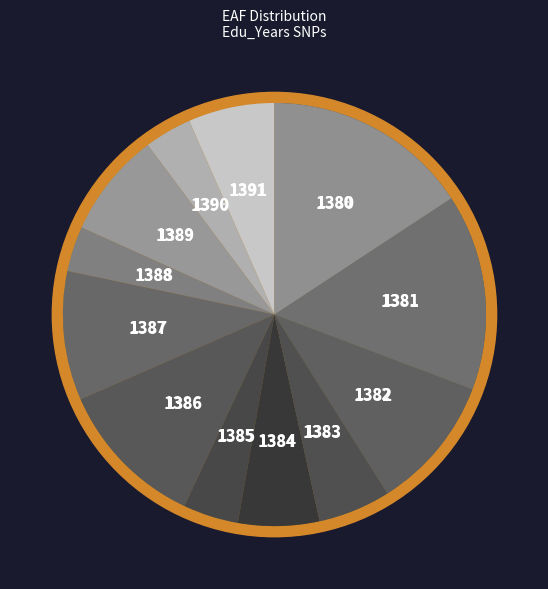

How many slices are in this pie chart?

12